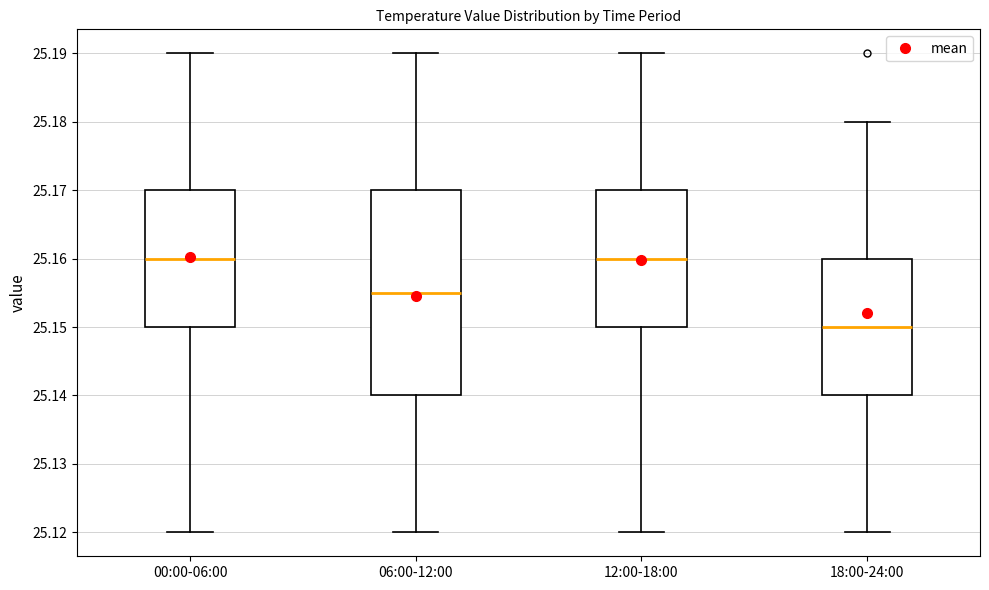

Which box is the tallest, from its lower edge to its upper edge?

06:00-12:00